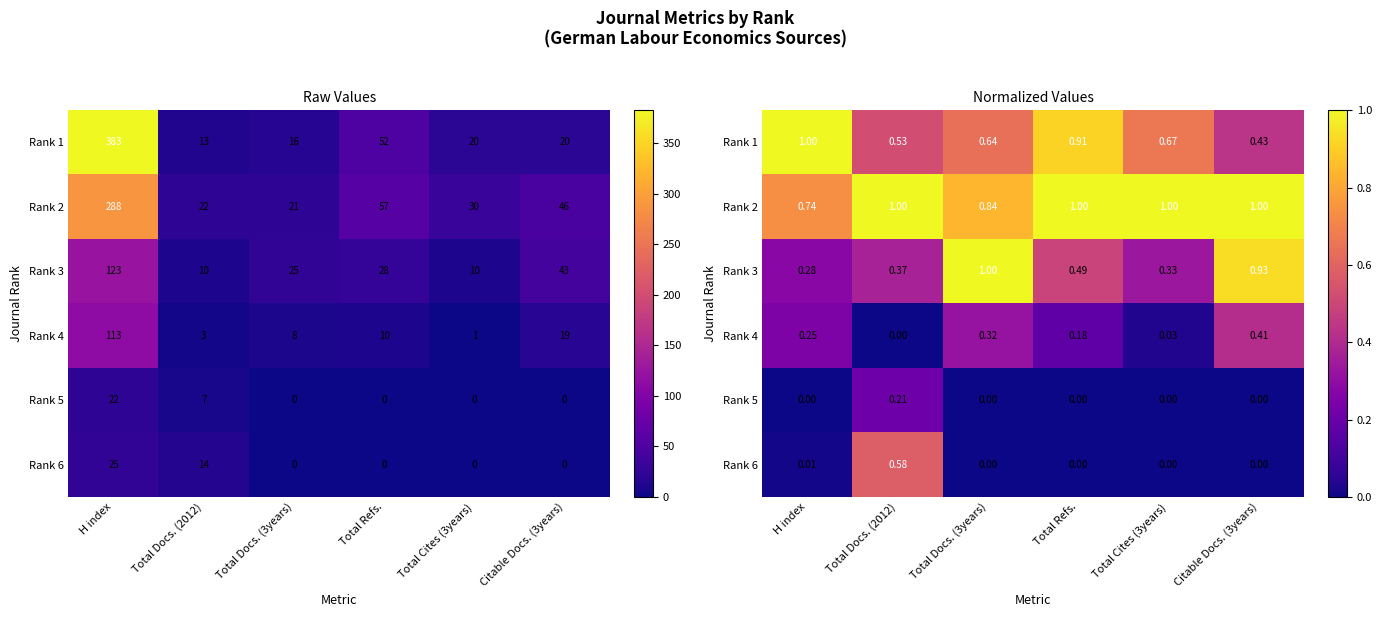

What is the average value of the Rank 2 series?

0.9